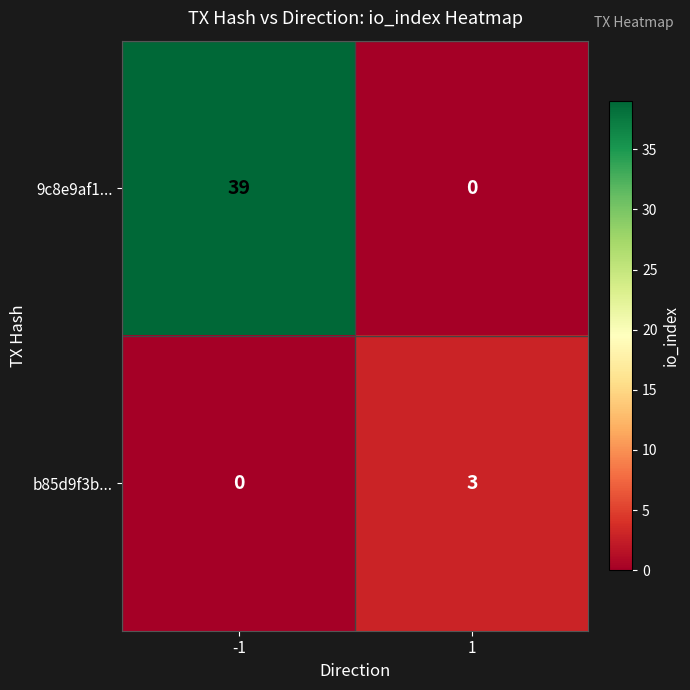

Read the b85d9f3b... value at 1.

3